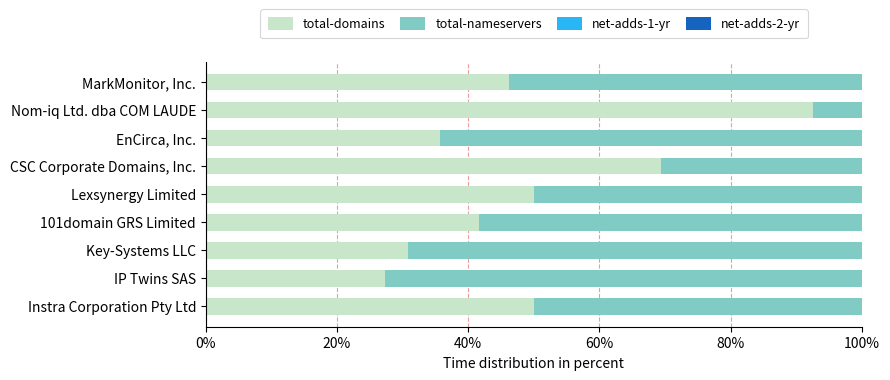

True or false: total-domains has a value of 69.4 at CSC Corporate Domains, Inc..

True